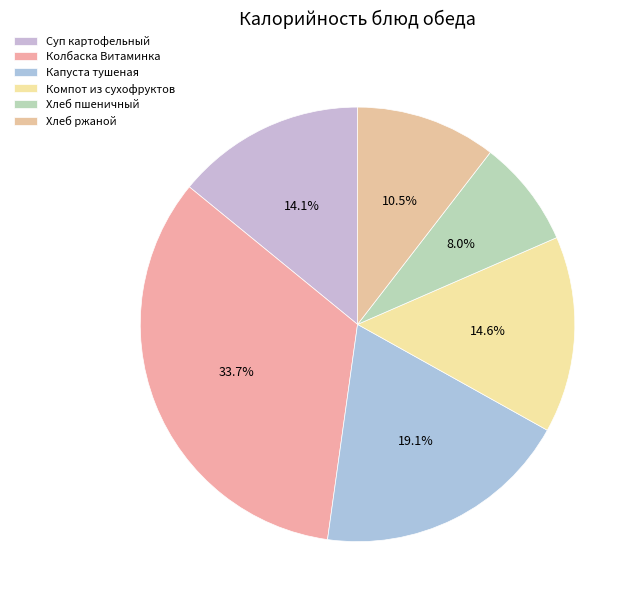

What is the ratio of the value at Хлеб ржаной to the value at Хлеб пшеничный?

1.3